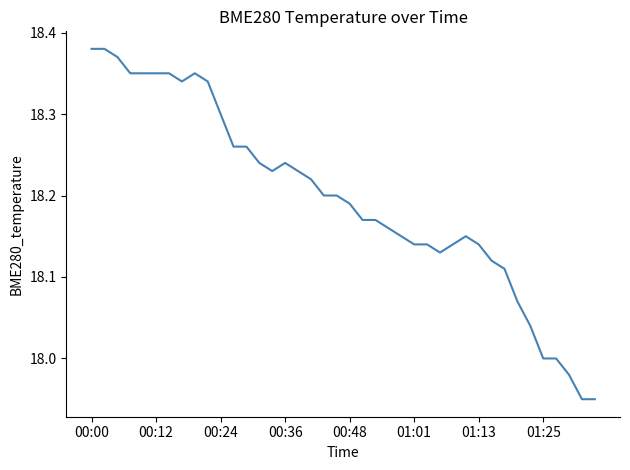

What is the difference between the maximum and minimum values?

0.4